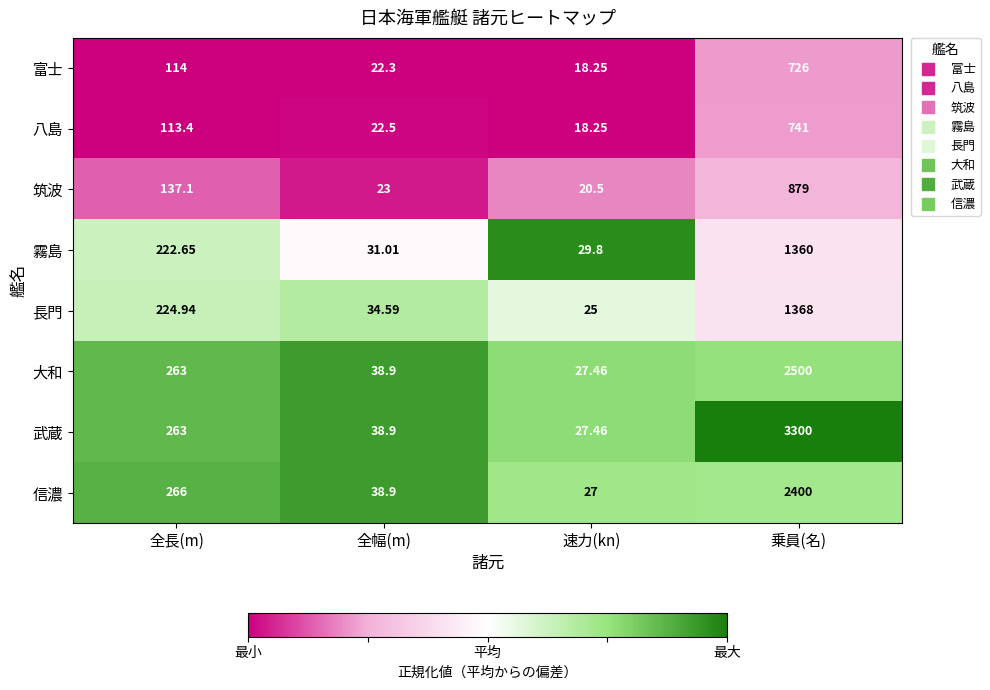

List the series in order of their peak value, lowest first.

富士, 八島, 筑波, 霧島, 長門, 信濃, 大和, 武蔵